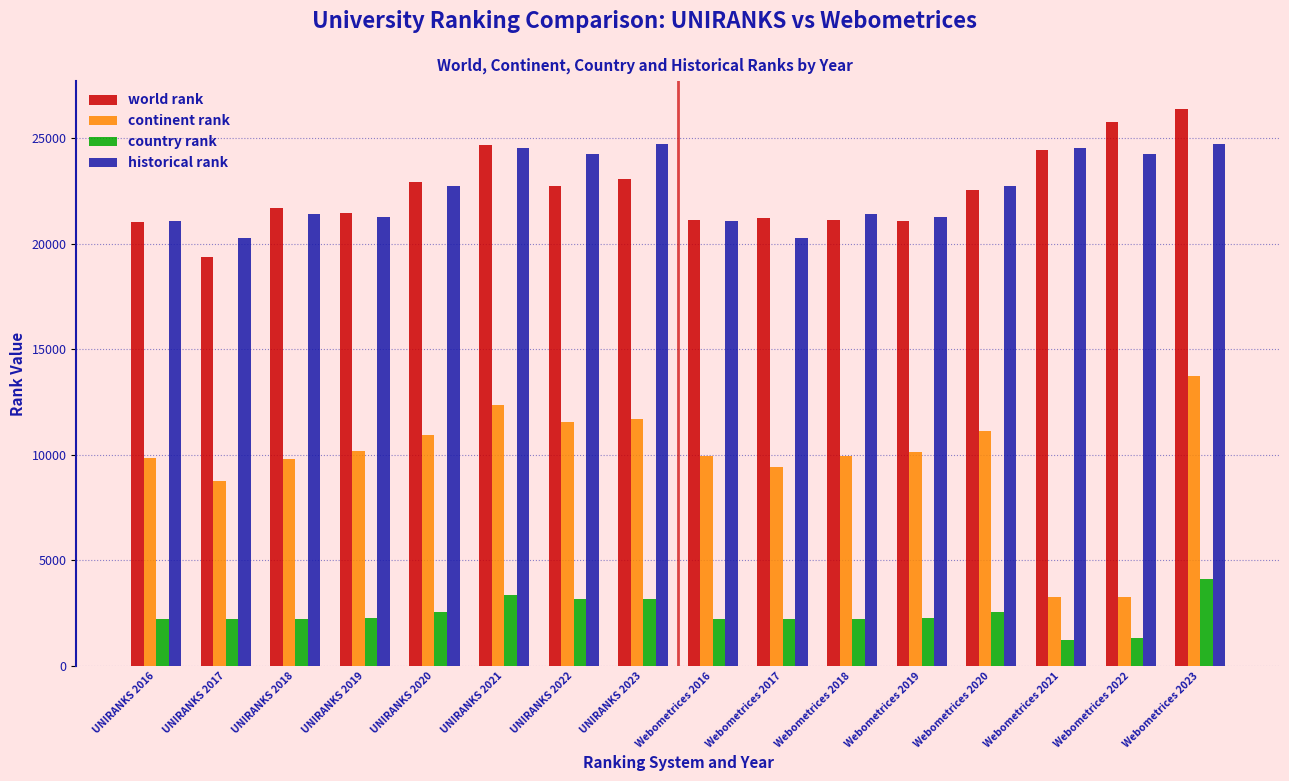

What are all the series names shown in the legend?

world rank, continent rank, country rank, historical rank